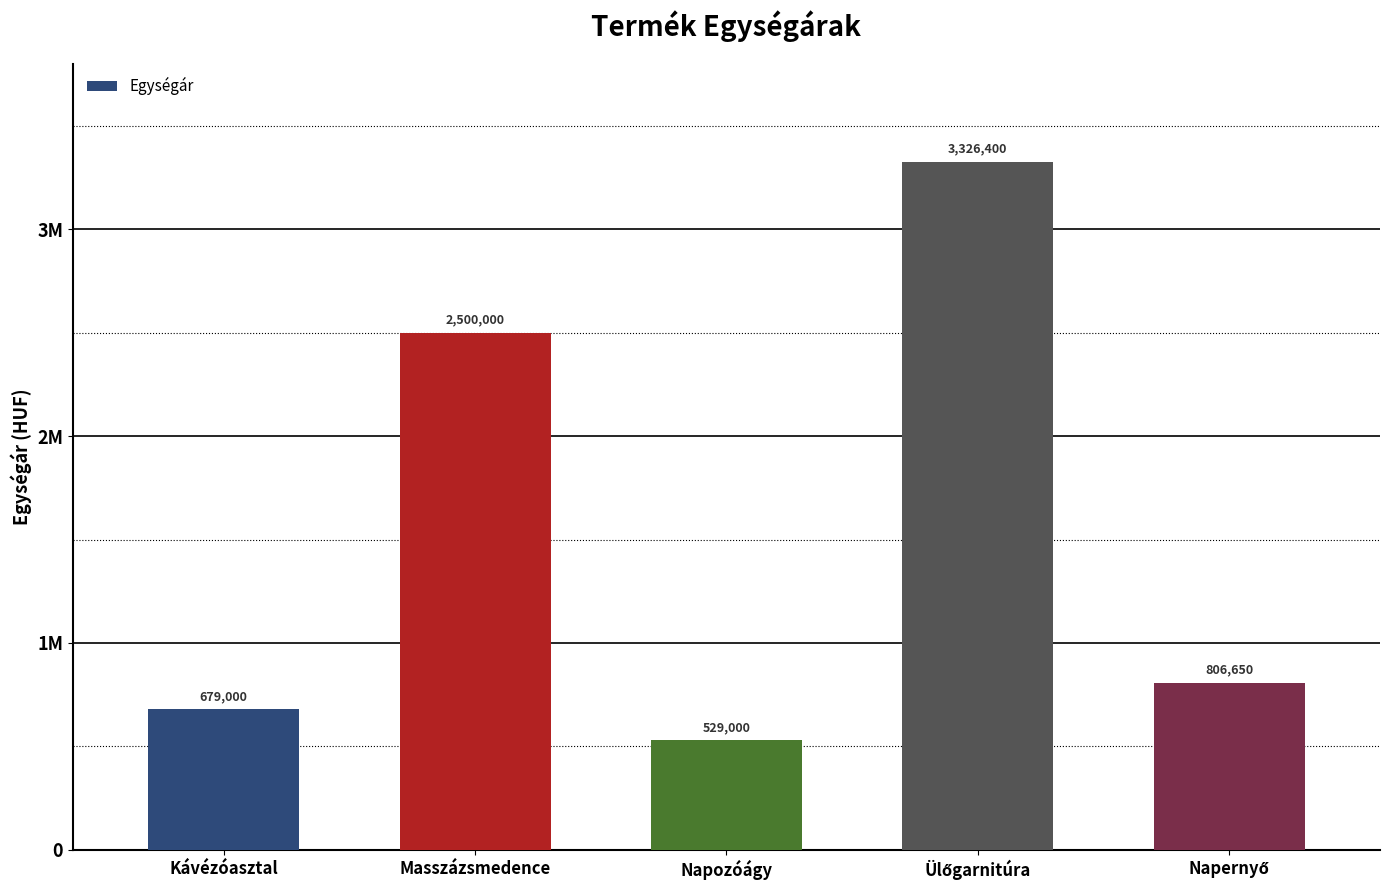

What is the sum of the values at Kávézóasztal and Napozóágy?

1208000